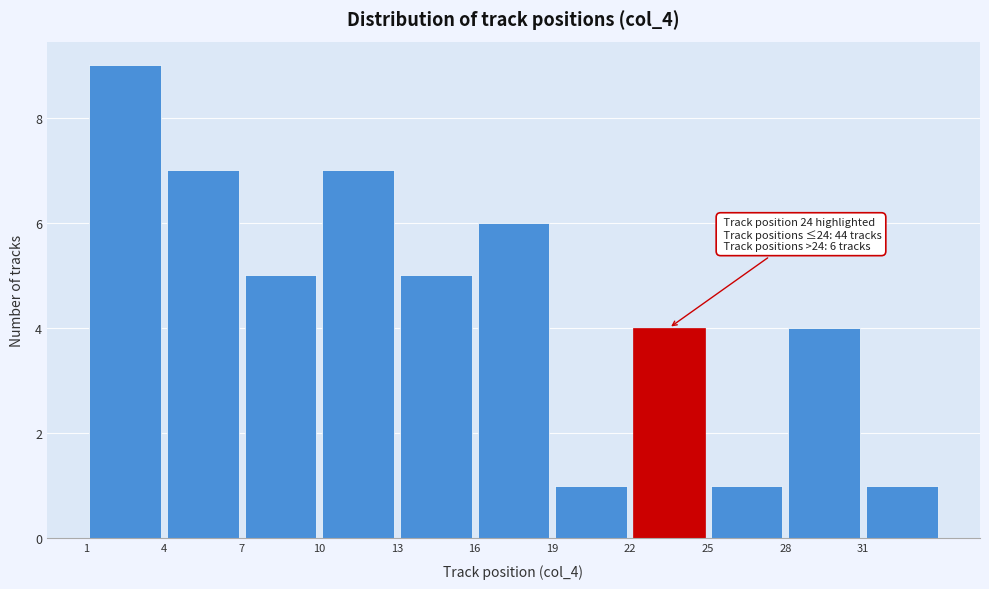

Which range on the x-axis has the tallest bar?

1 to 4